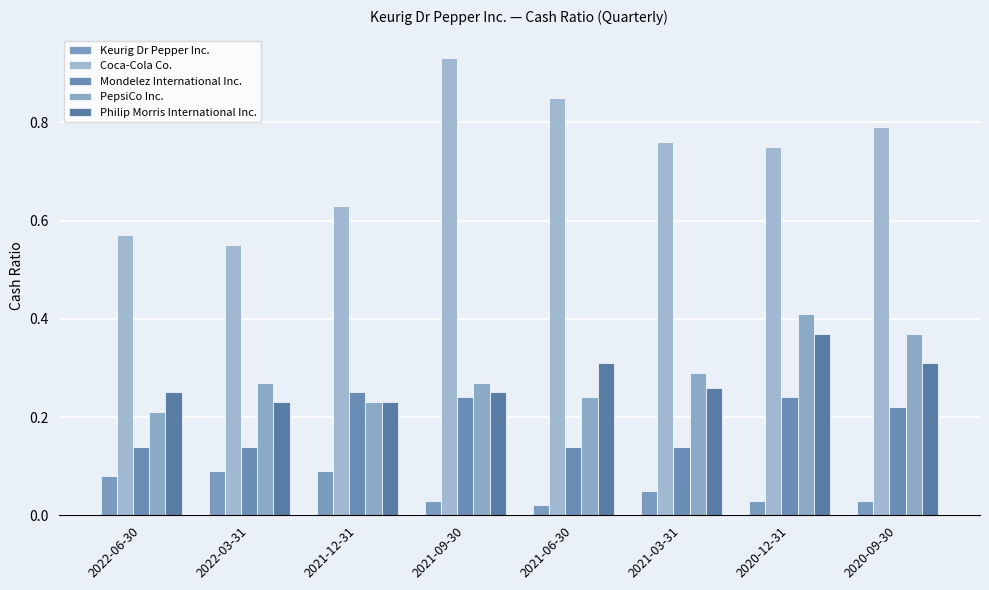

How many categories are shown in the chart?

8